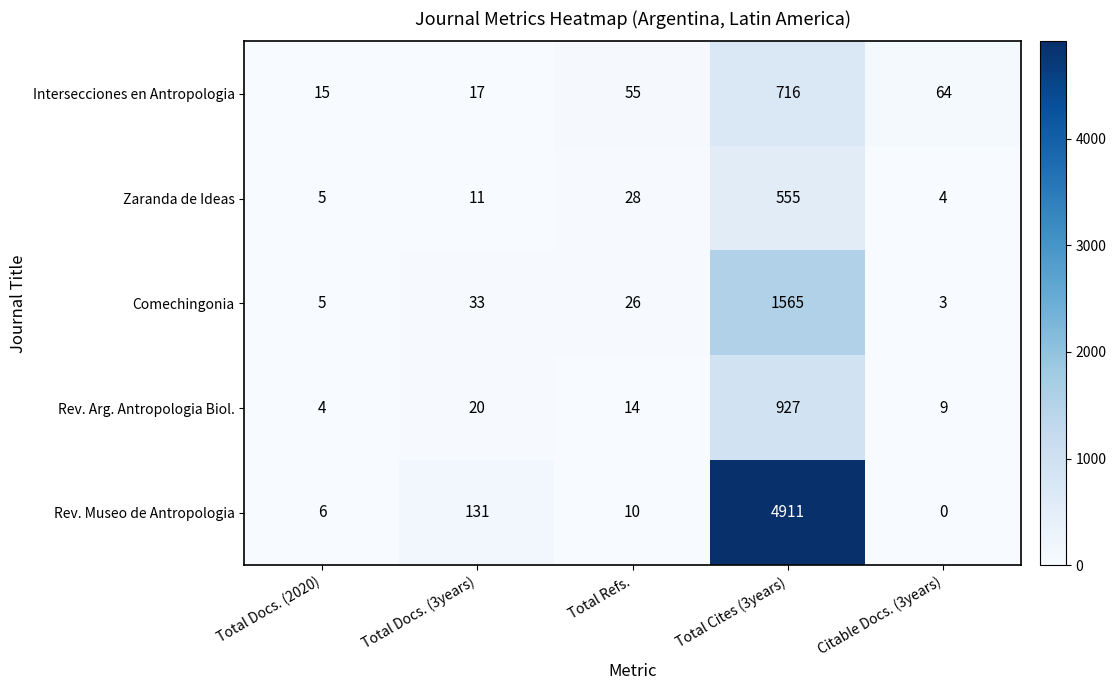

The Rev. Museo de Antropologia series shows 83 at Total Docs. (3years). True or false?

False